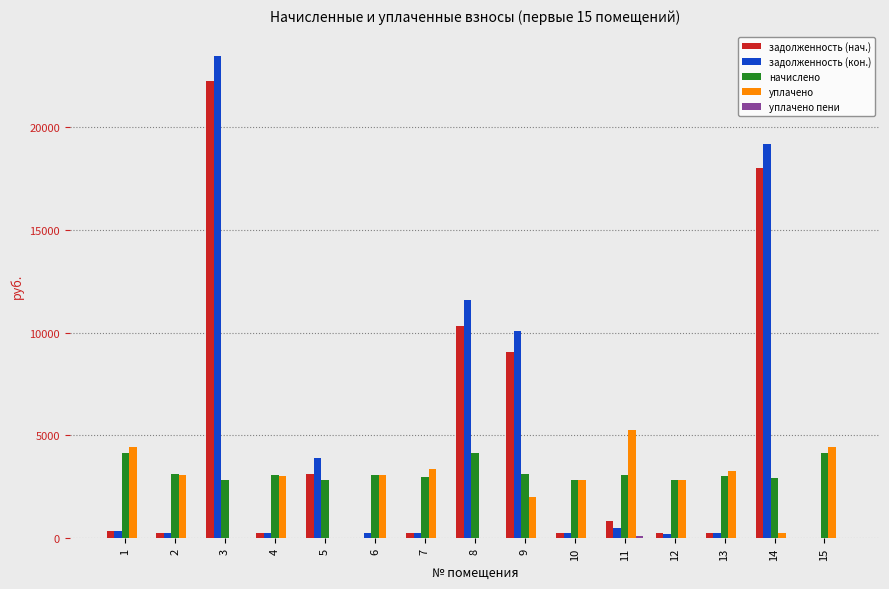

Which series changed the most between 9 and 10?

задолженность (кон.)